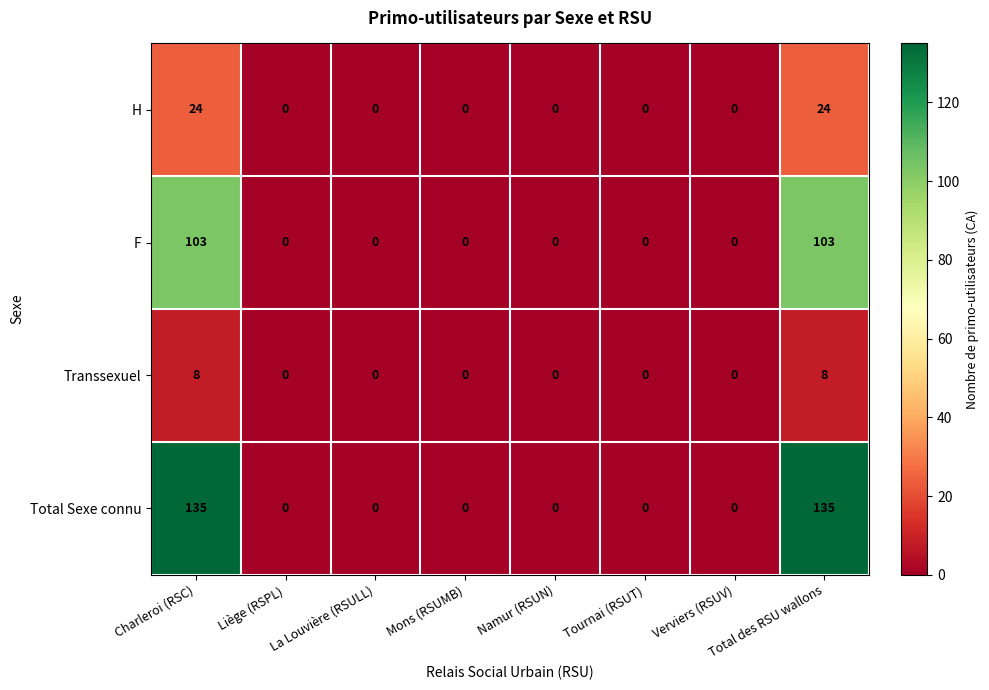

What is the maximum value shown in the chart?

135